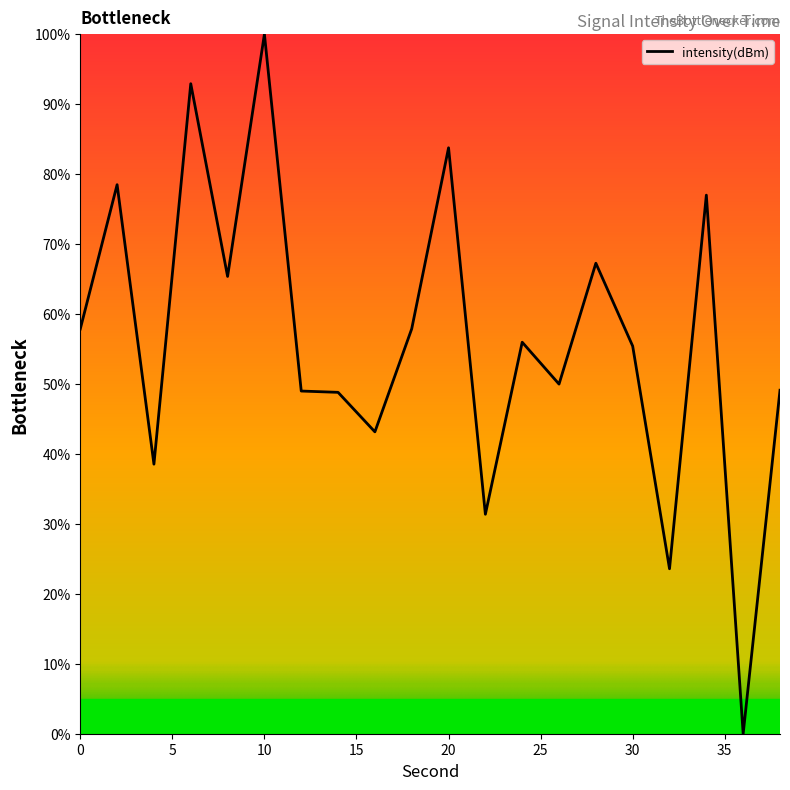

Is this an area chart (filled region under the line)?

No